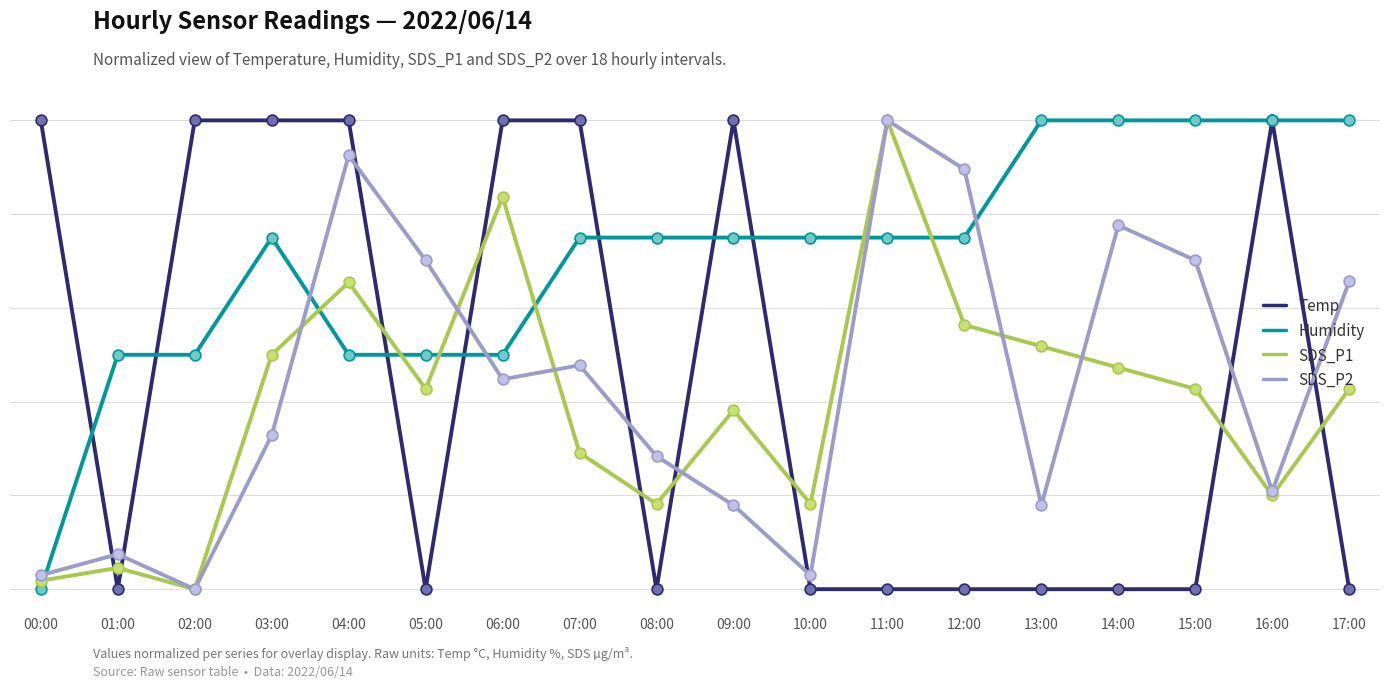

Is the value of Temp at 03:00 greater than the value of Humidity at 17:00?

No